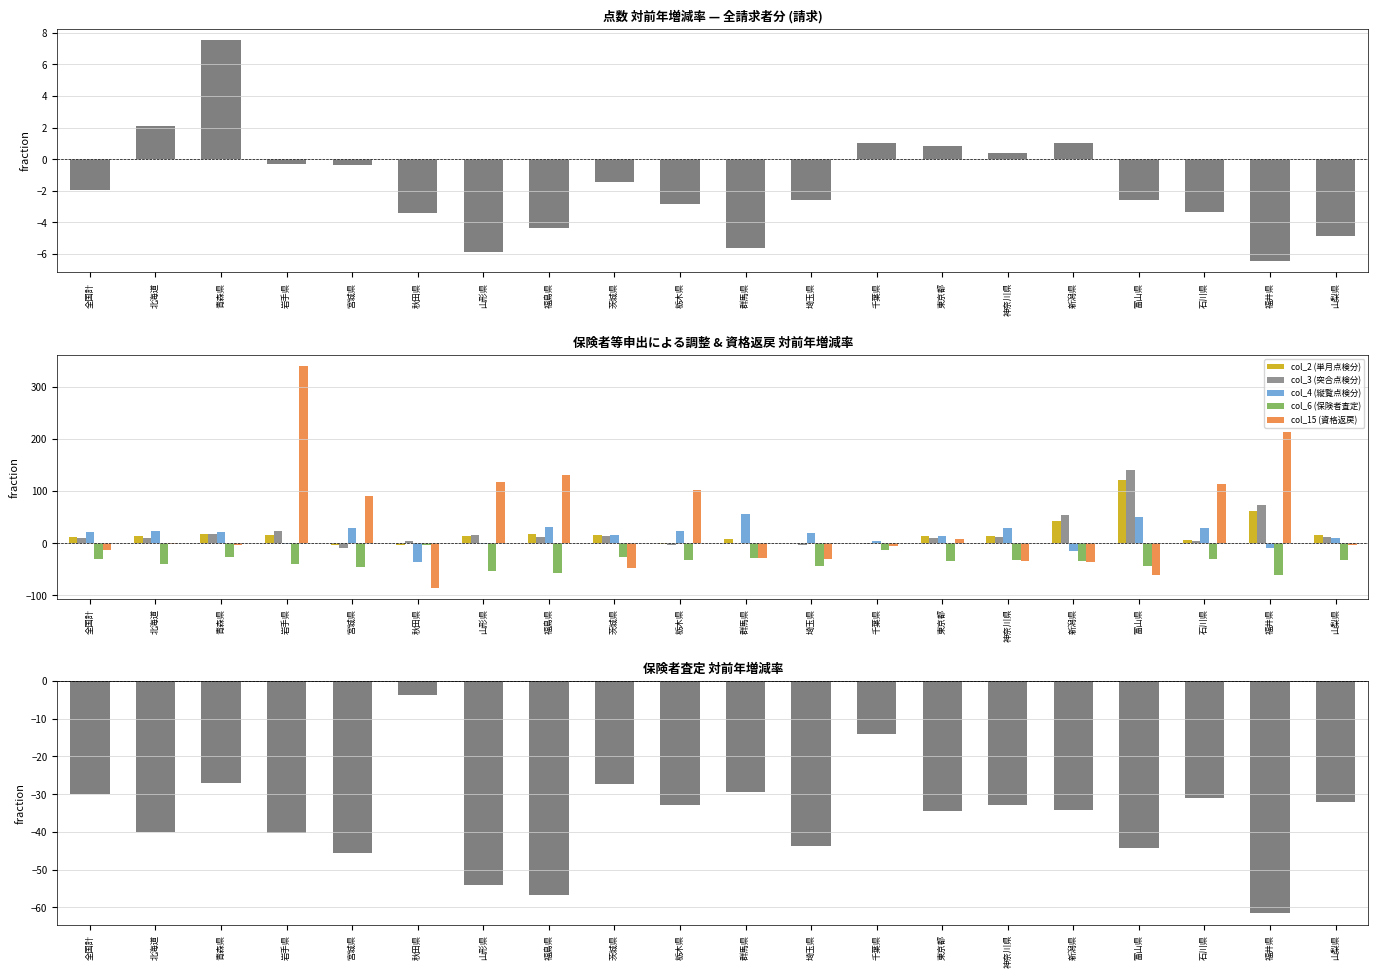

Rank the series at 富山県 from lowest to highest value.

col_15 (資格返戻), col_6 (保険者査定), col_1 (請求), col_4 (縦覧点検分), col_2 (単月点検分), col_3 (突合点検分)